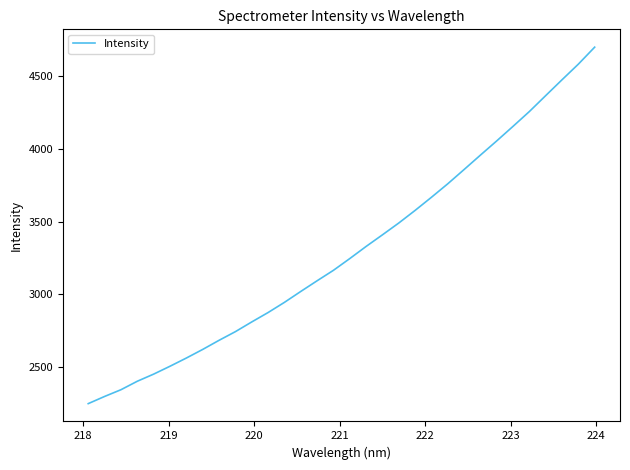

What is the difference between the maximum and minimum values?

2448.2